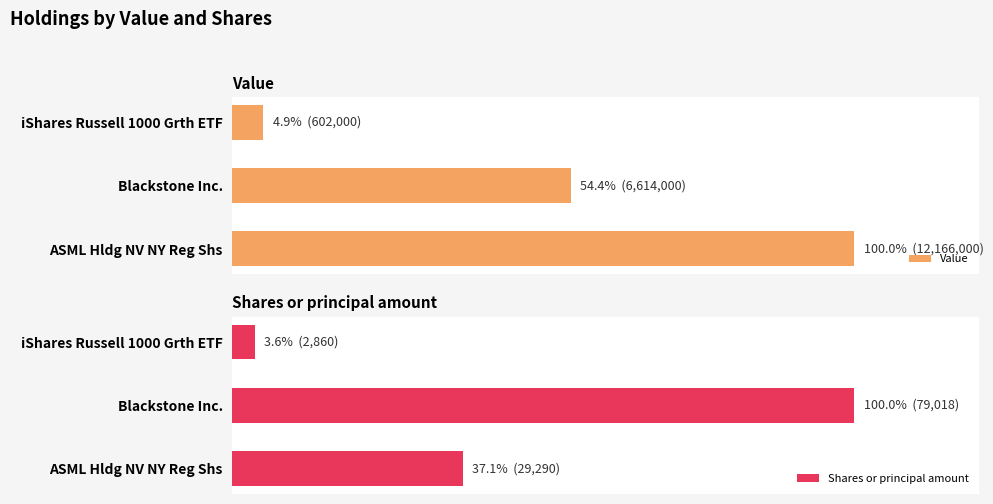

What is the difference between the maximum and second lowest values in the Shares or principal amount series?

62.9